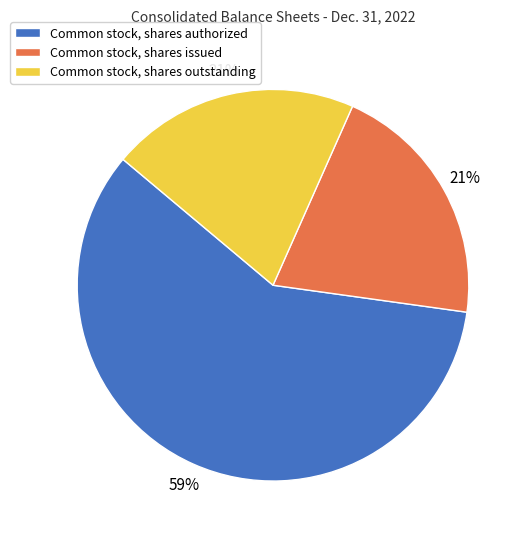

Combined, do Common stock, shares outstanding and Common stock, shares authorized account for over 50%?

Yes